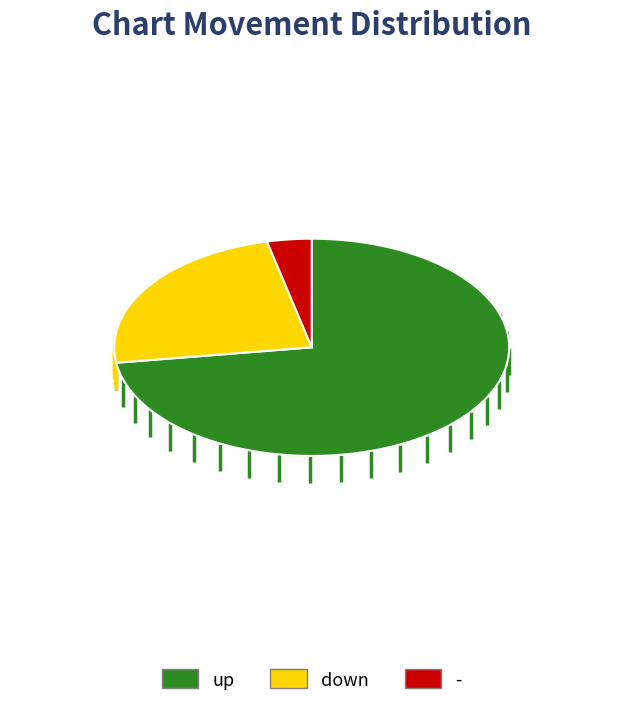

Does any single category account for the majority?

Yes